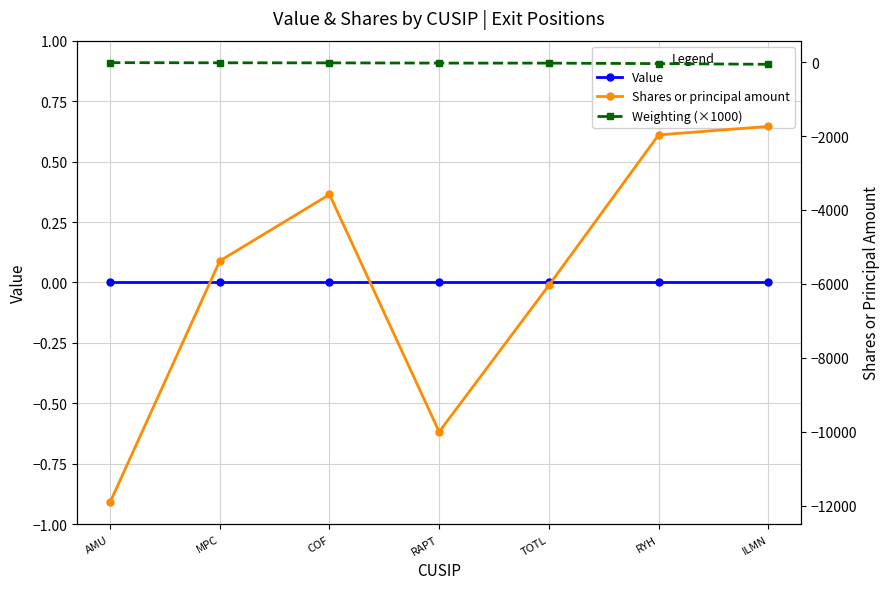

True or false: Shares or principal amount and Weighting (×1000) intersect in this chart.

False